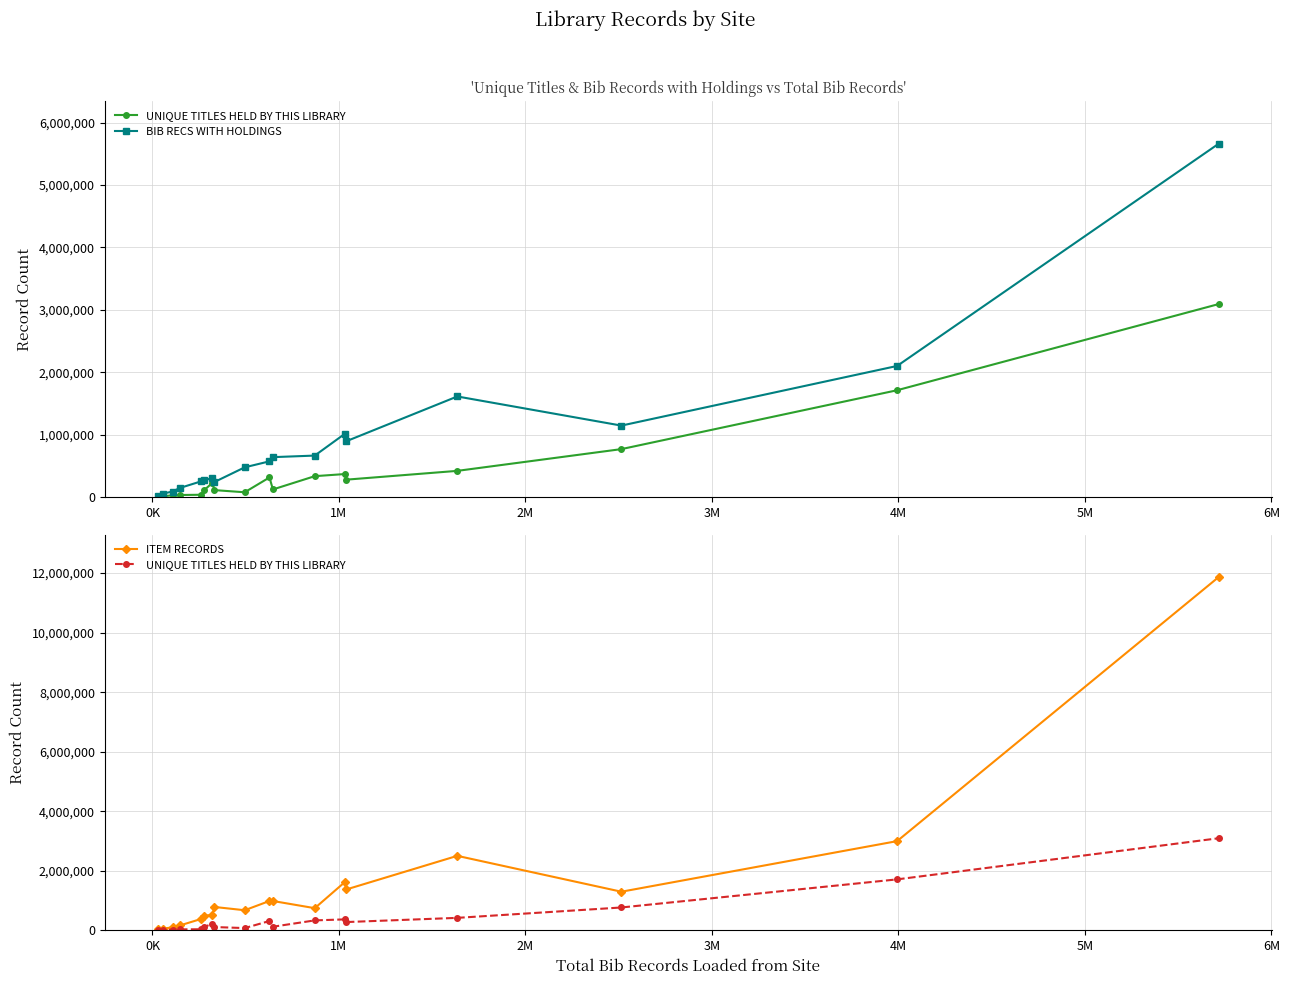

List the series in order of their overall mean, lowest first.

UNIQUE TITLES HELD BY THIS LIBRARY, BIB RECS WITH HOLDINGS, ITEM RECORDS